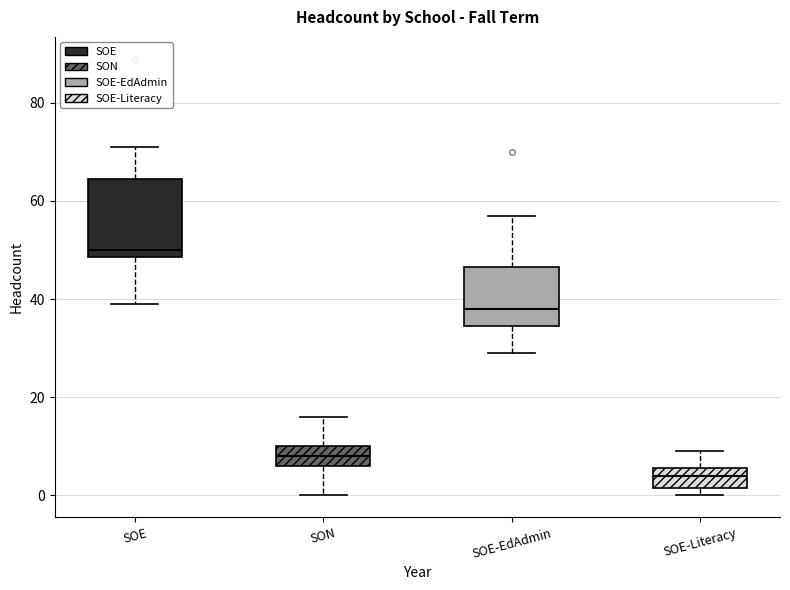

Where does the upper whisker of the box for SOE-Literacy end on the y-axis? The values are not printed on the chart, so give them approximately, as read against the axis.

10